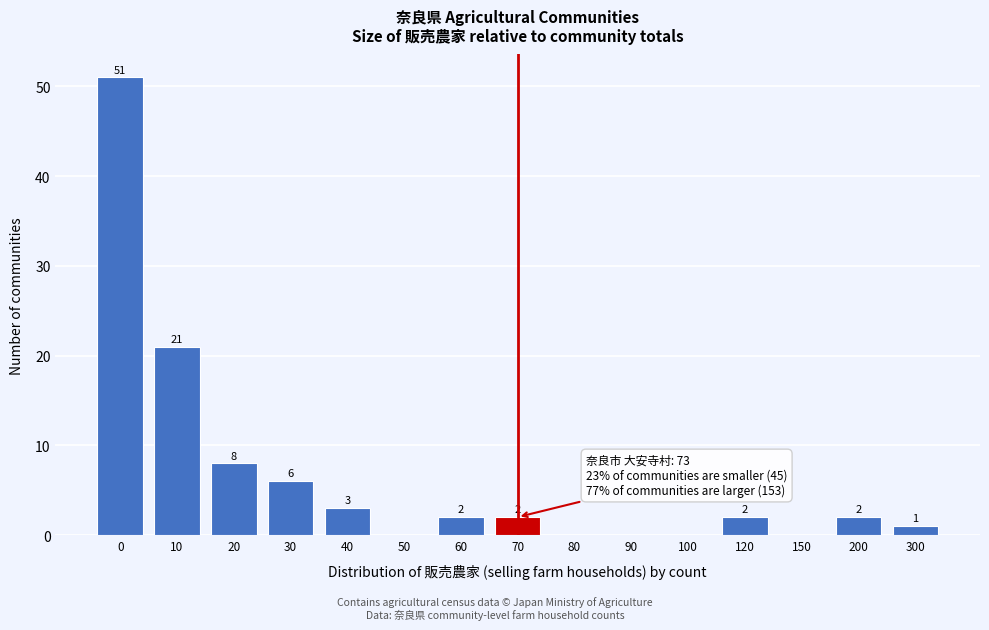

Reading left to right, what are all the values shown in this chart?

0=51	10=21	20=8	30=6	40=3	50=0	60=2	70=2	80=0	90=0	100=0	120=2	150=0	200=2	300=1